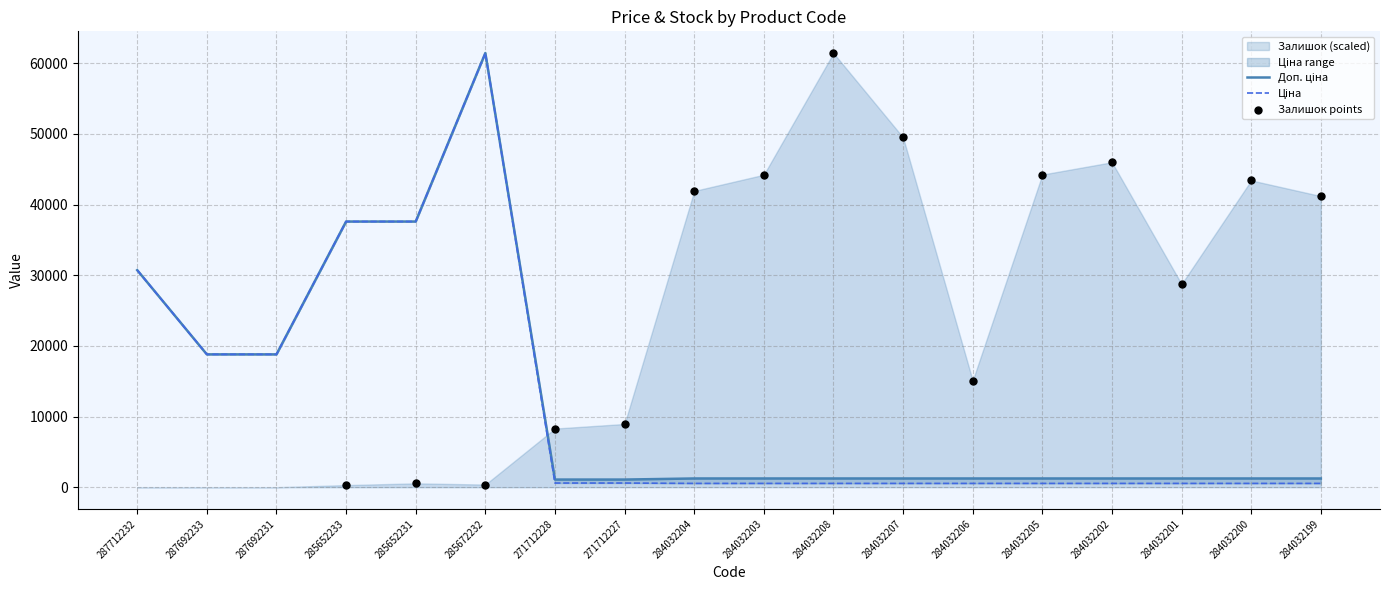

Which series contains the highest Y value?

Ціна